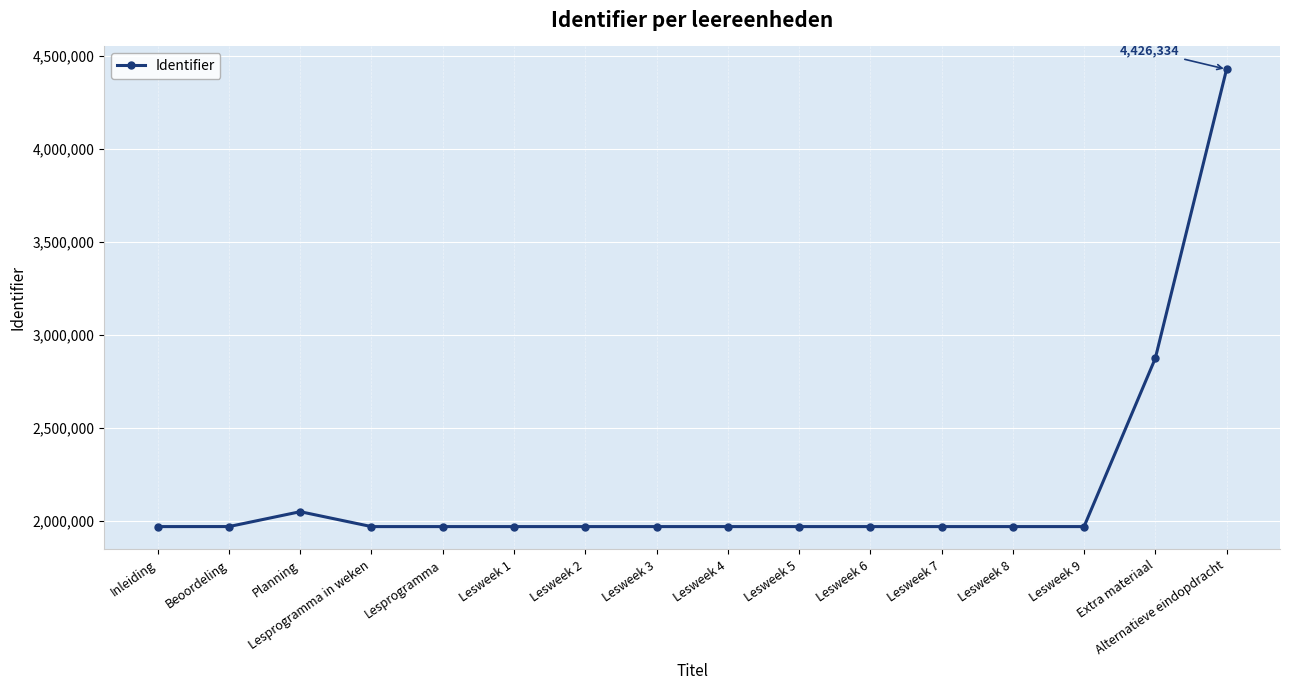

What is the ratio of the value at Lesweek 5 to the value at Lesweek 7?

1.0